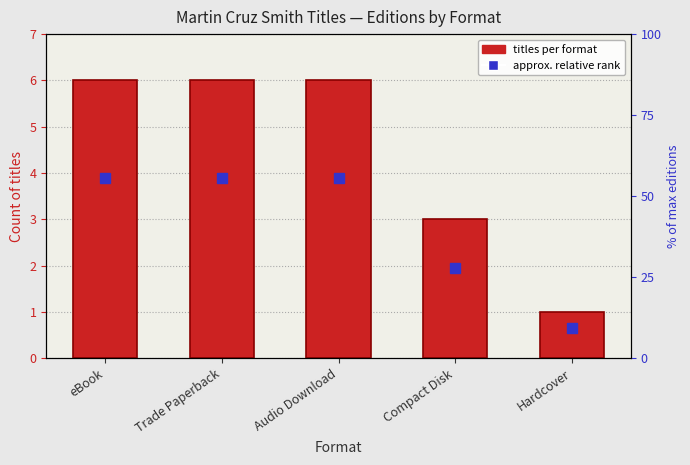

Which has a higher value, Compact Disk or Audio Download?

Audio Download